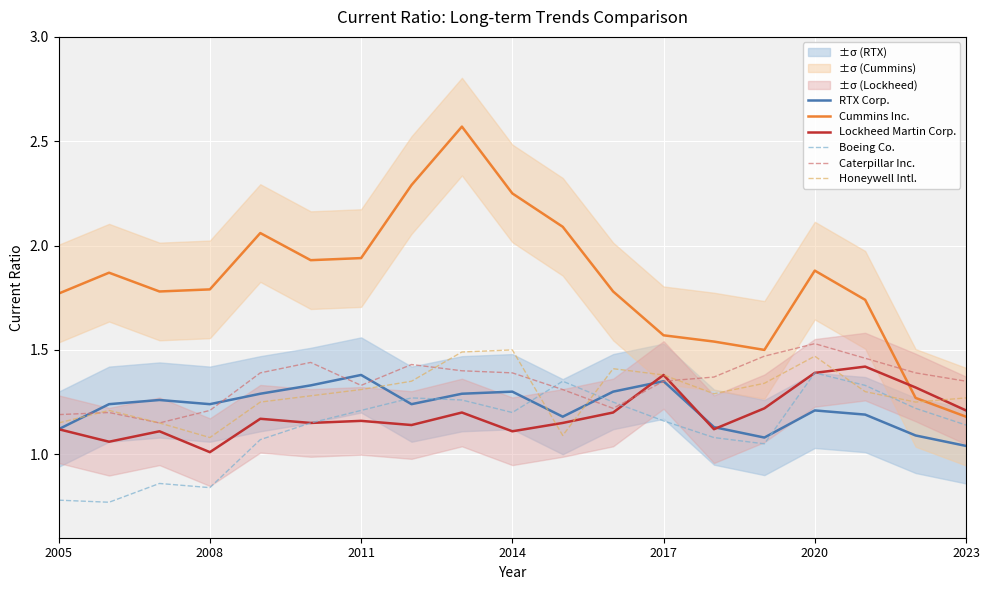

Is it true that Caterpillar Inc. equals 0.9 at 2014?

False